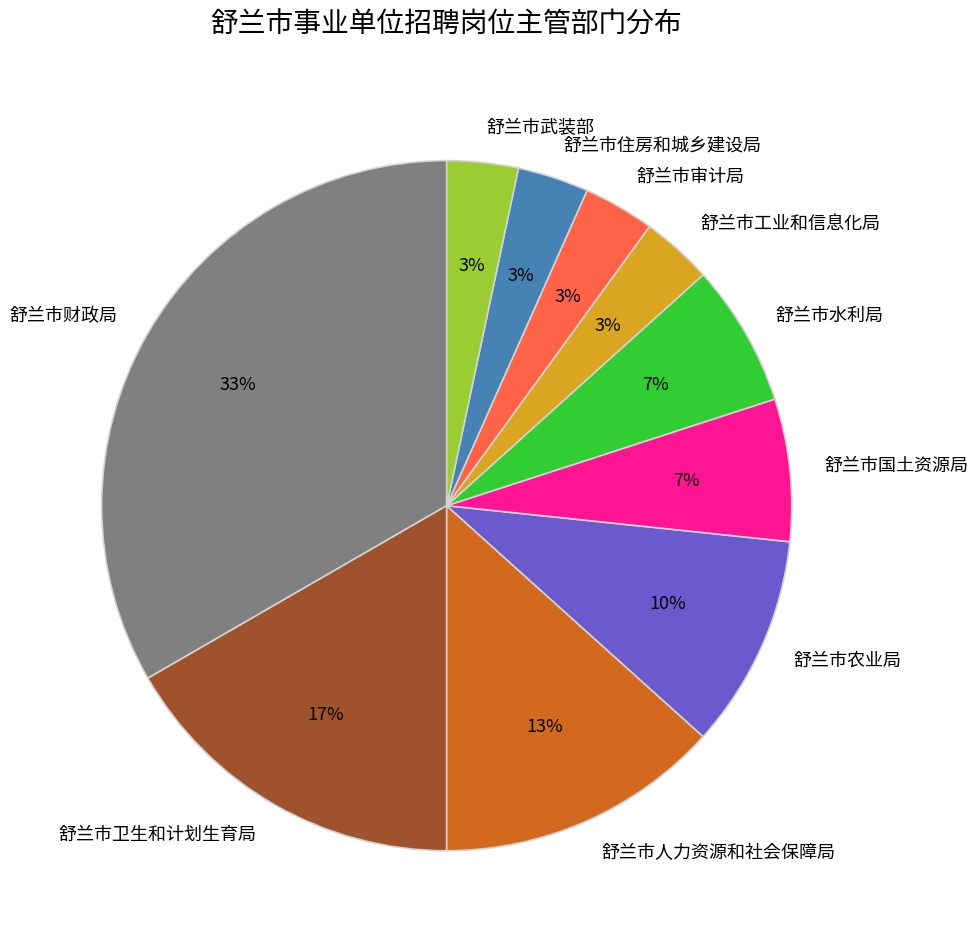

Is 舒兰市水利局 the majority of the pie?

No